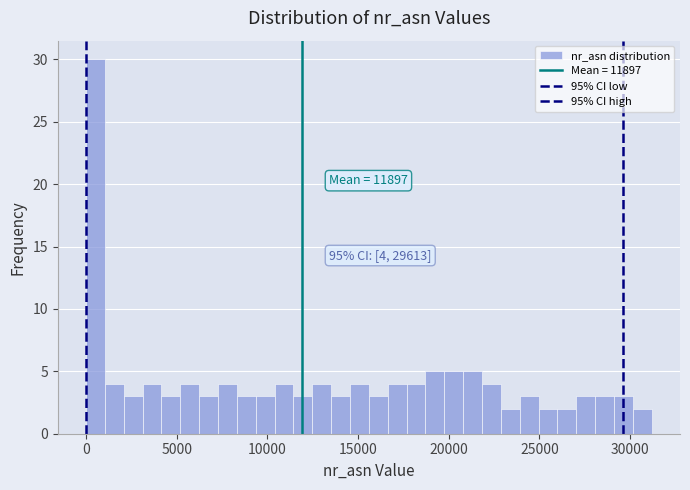

Around what value on the x-axis is the tallest bar? Give the approximate position of its centre, as read against the axis.

500